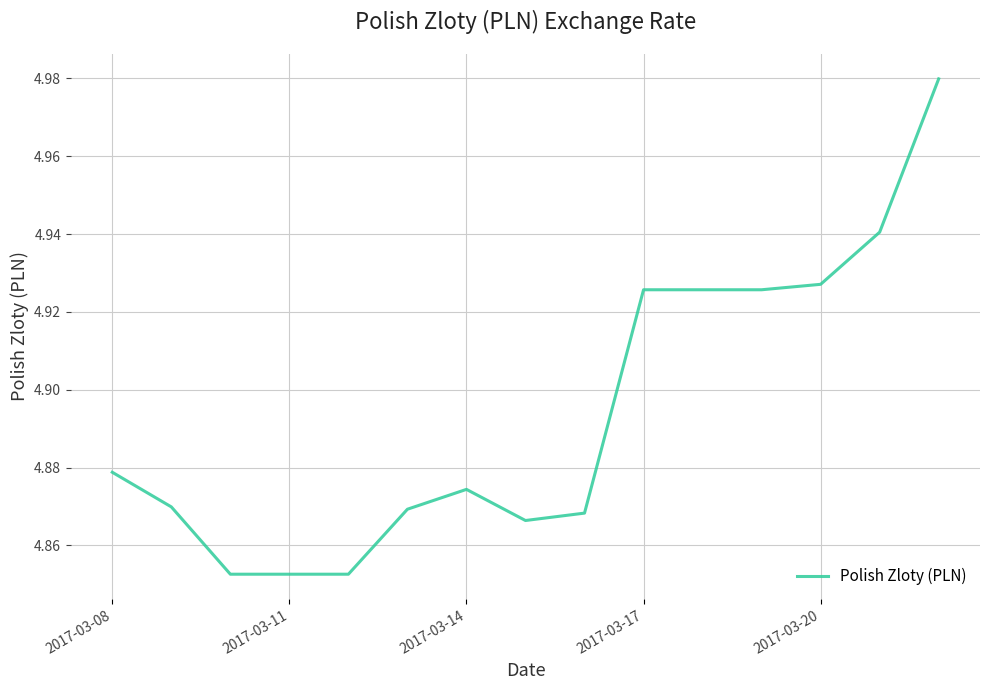

Does the chart have visible grid lines?

Yes